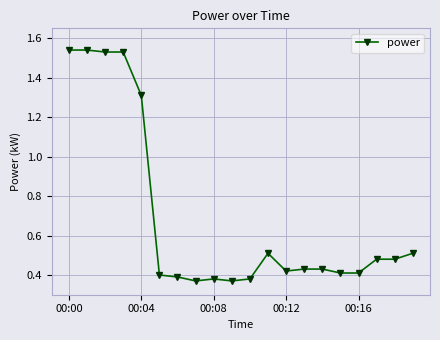

What is the average value?

0.7